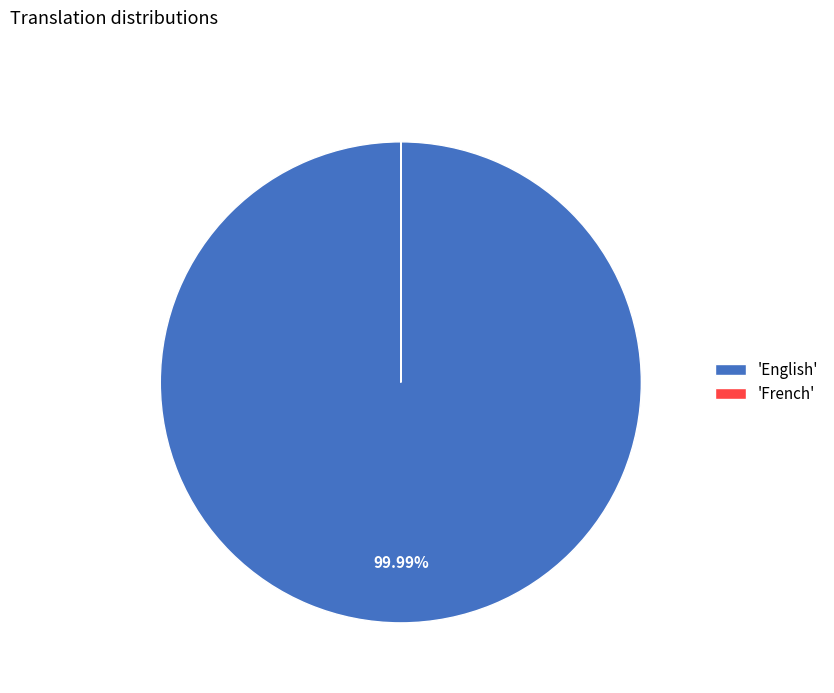

What is the largest slice in the pie chart?

'English'